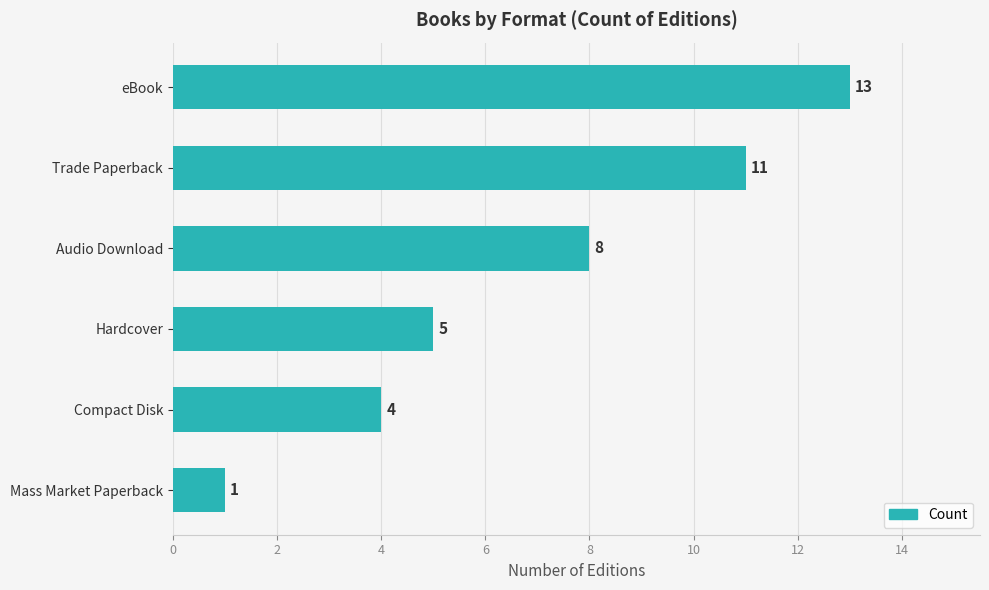

At which category does the chart reach its minimum across all series?

Mass Market Paperback